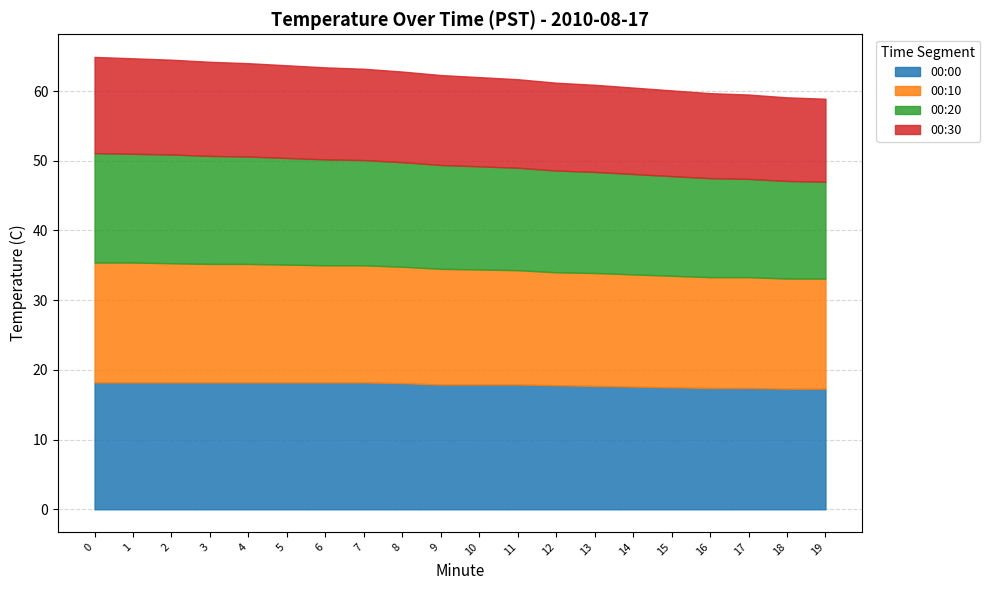

Is it true that 00:00 equals 18.2 at 5?

True